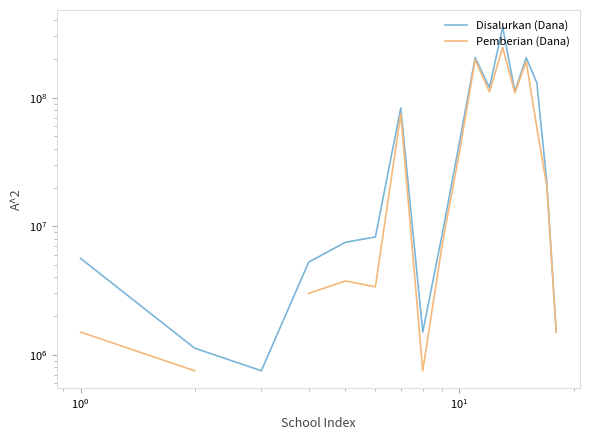

Is it true that Disalurkan (Dana) equals 2305873.9 at $\mathdefault{10^{1}}$?

False